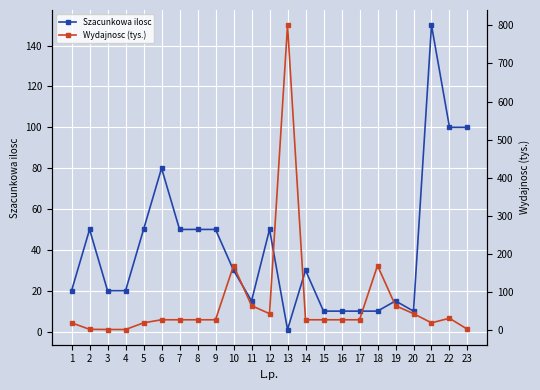

Which series has the largest total across all categories?

Wydajnosc (tys.)